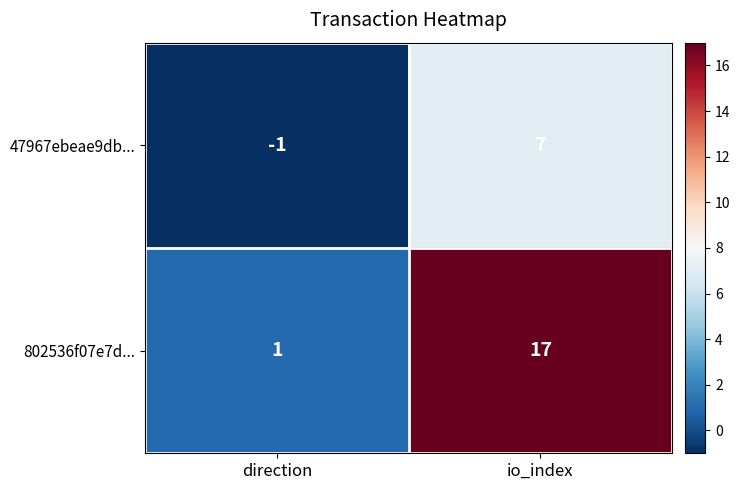

What is the spread (max minus min) of values at io_index?

10